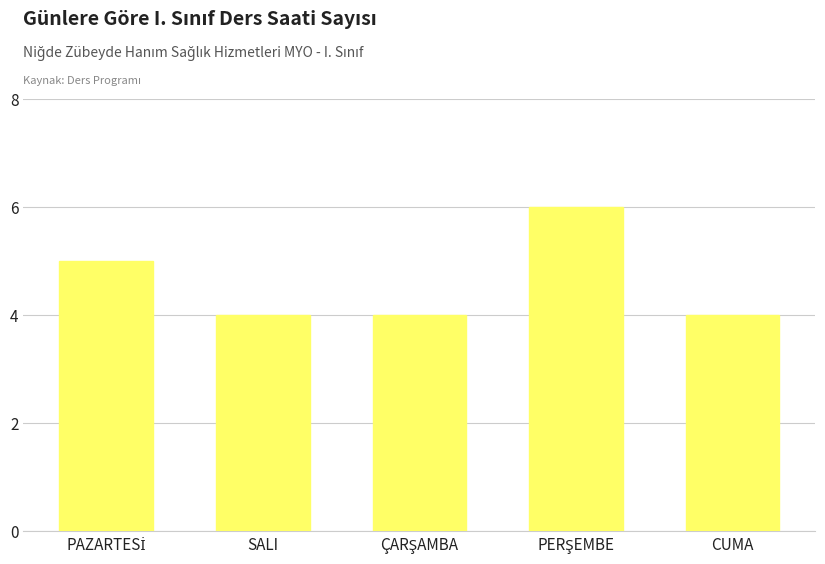

Is it true that the value at SALI is 7?

False